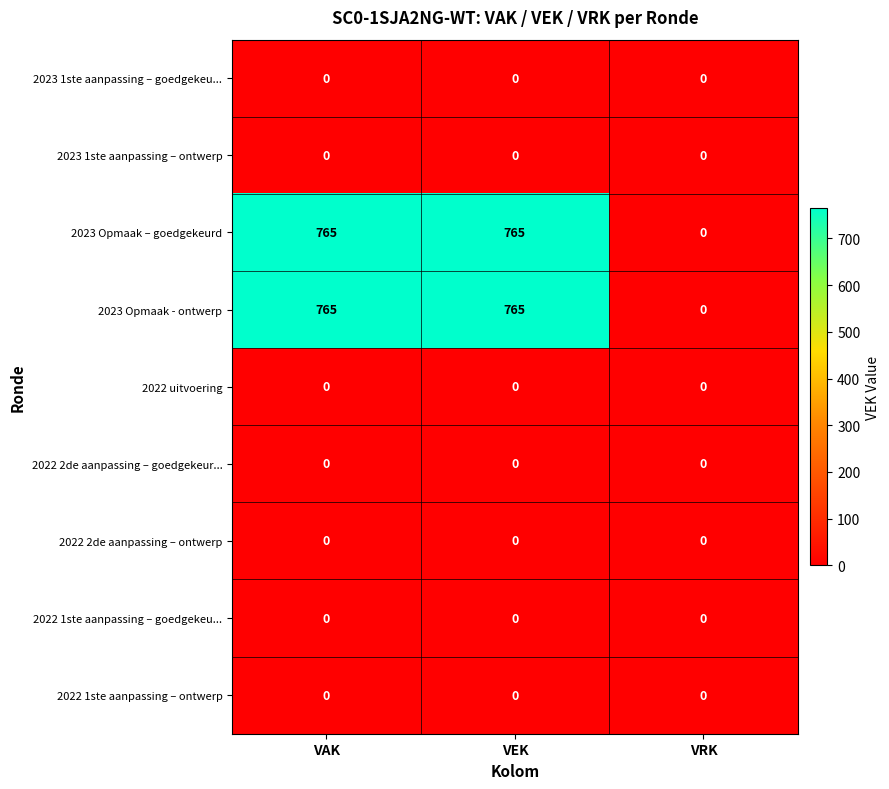

What is the total value across all series at VEK?

1530